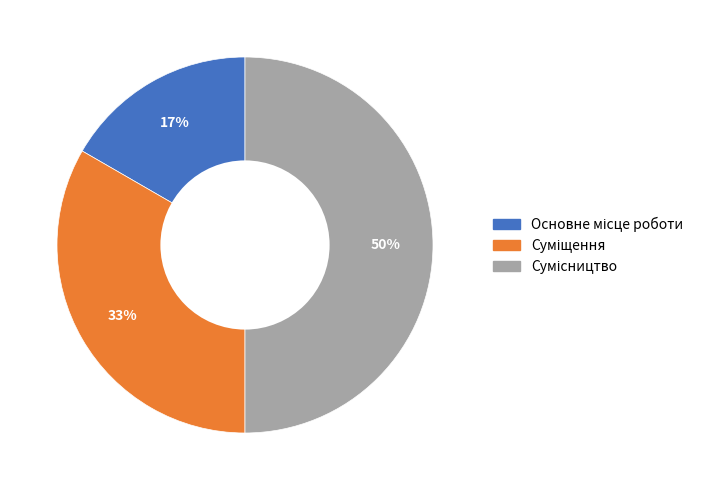

To the nearest percent, what is the difference between the largest and smallest slice percentages?

33%